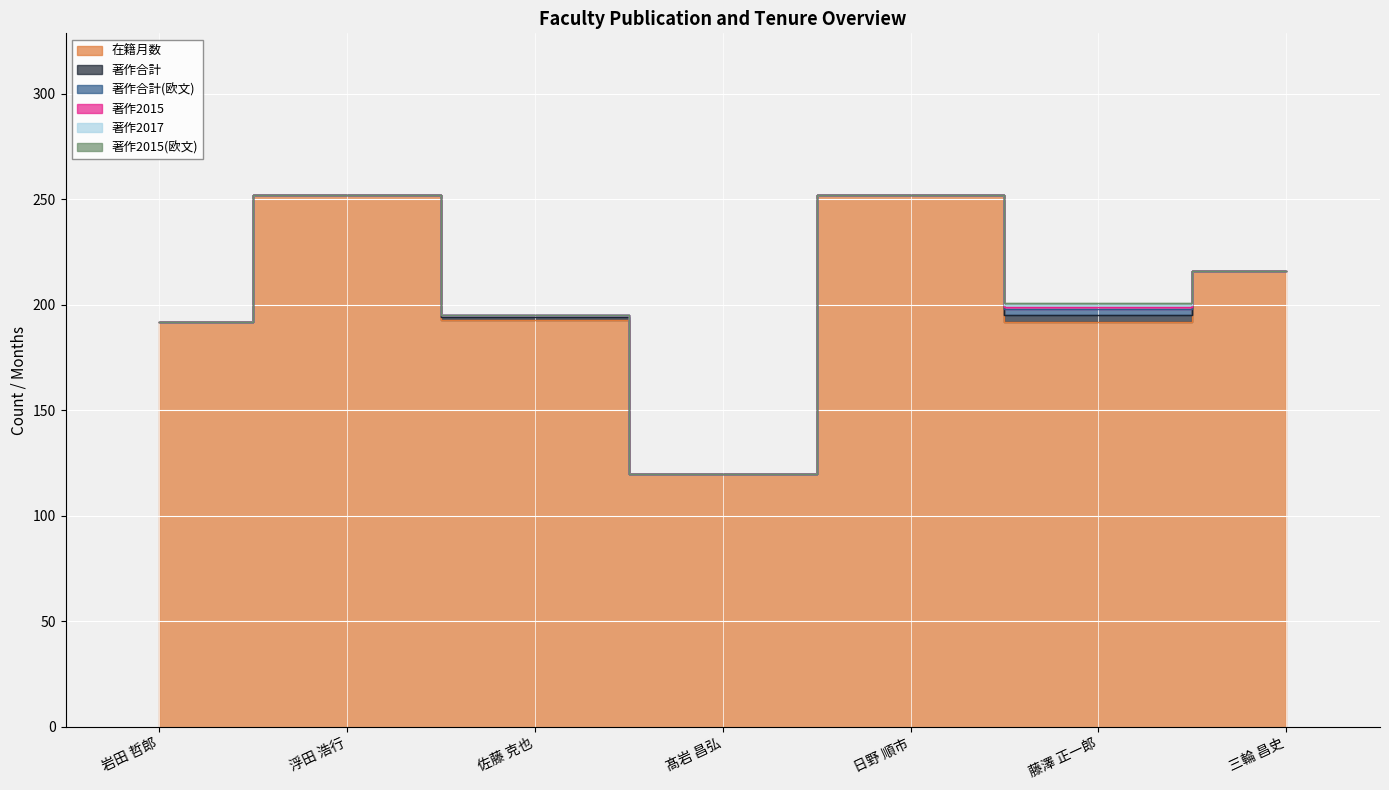

True or false: 著作合計(欧文) and 著作2015(欧文) intersect in this chart.

False